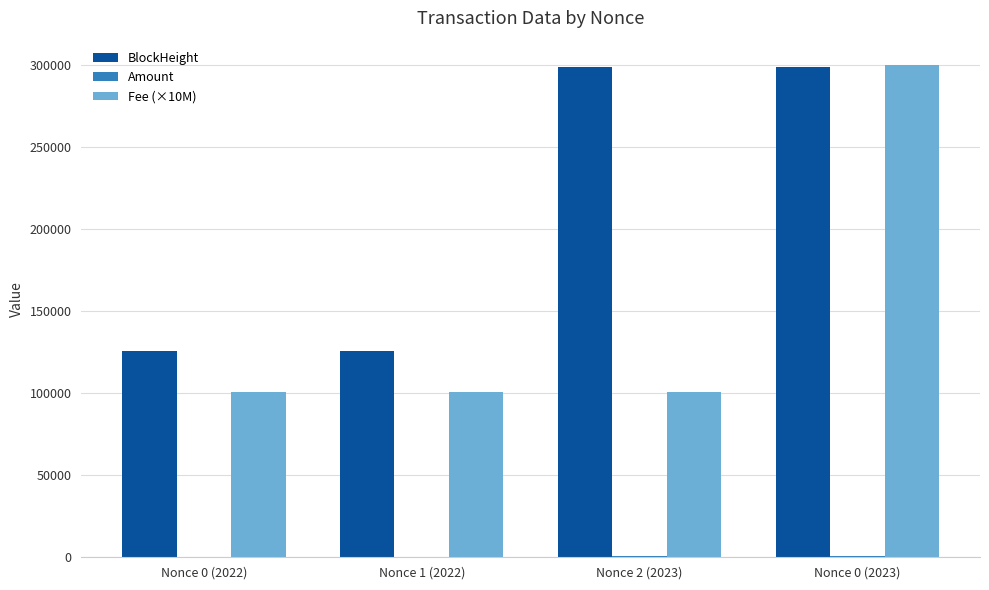

How many categories are shown in the chart?

4